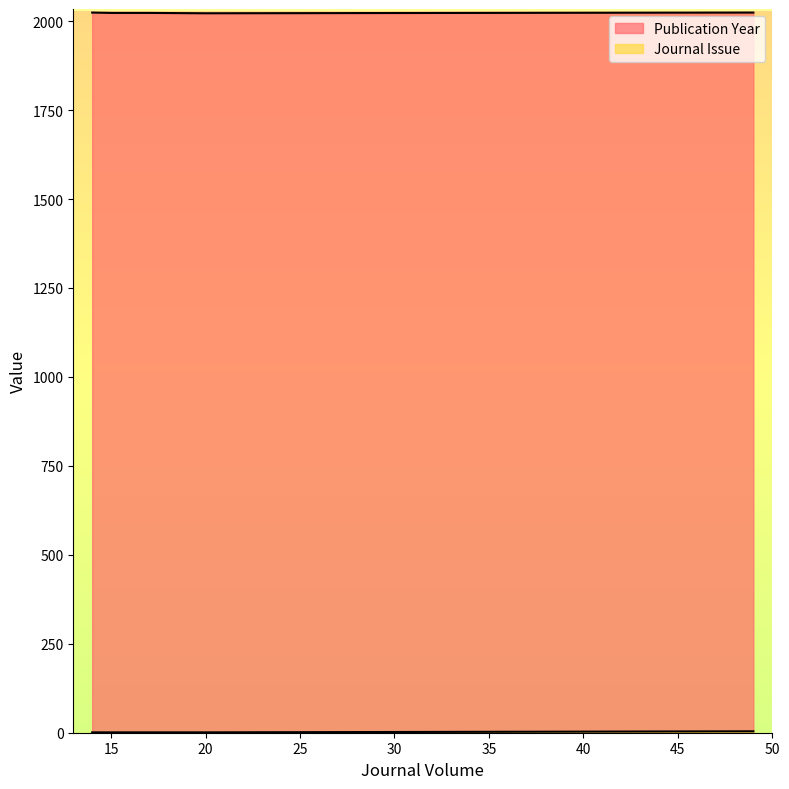

True or false: Journal Issue and Publication Year intersect in this chart.

False